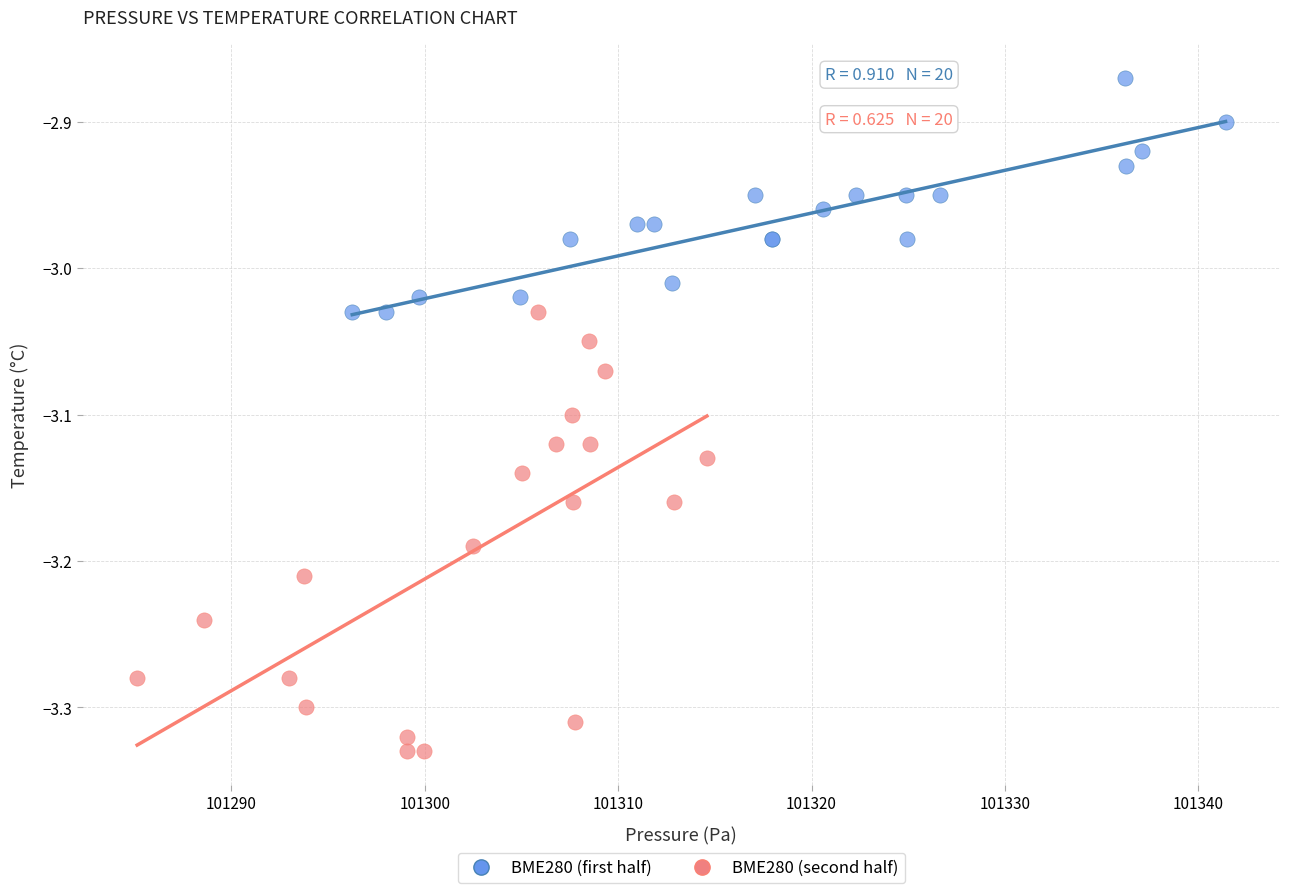

Which series contains the highest Y value?

BME280 (first half)